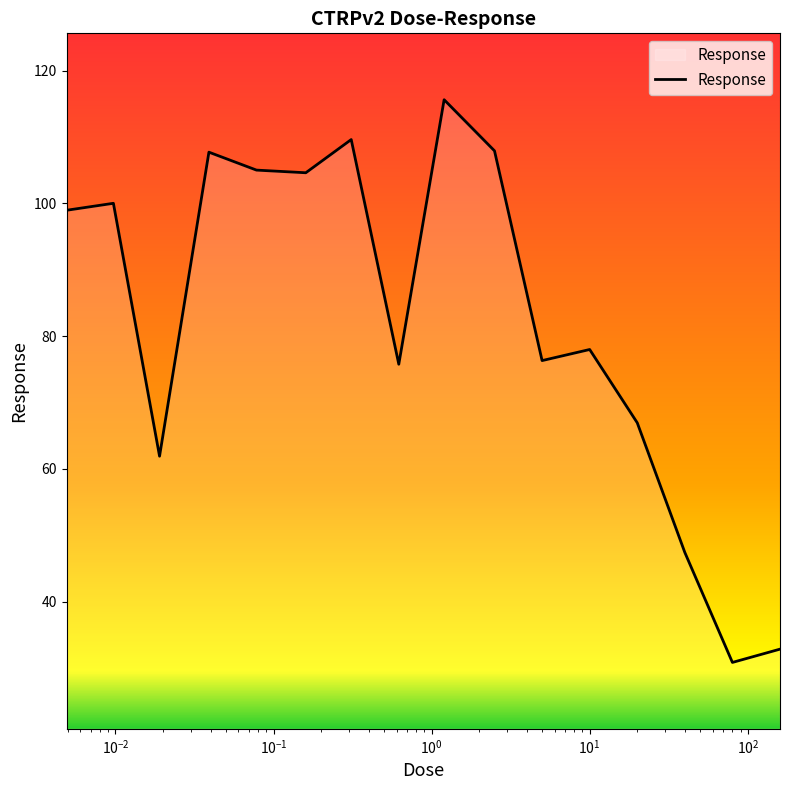

What is the greatest value displayed?

115.6